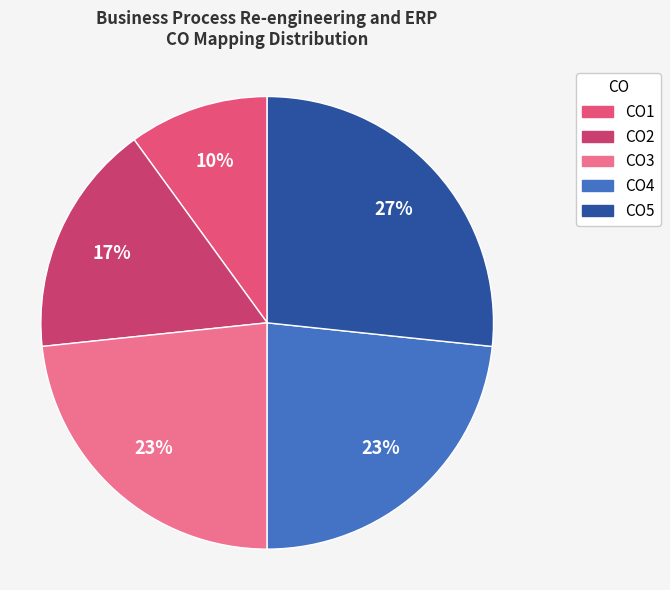

Count the number of slices in the pie.

5